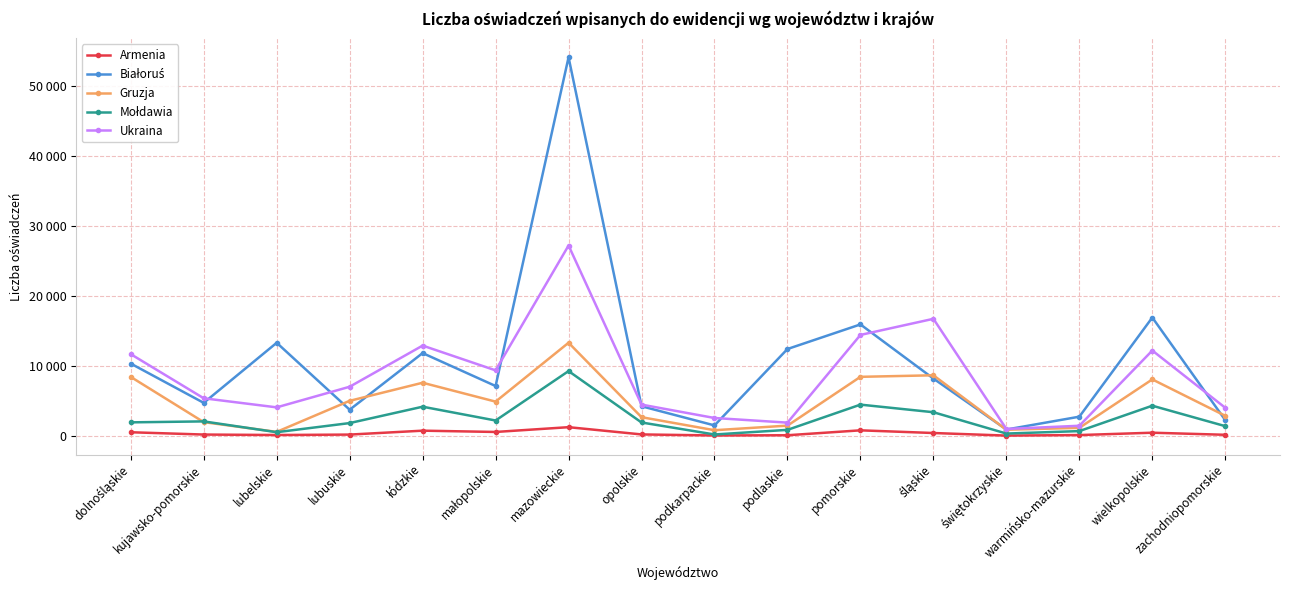

What is the label of the 1st point from the left?

dolnośląskie